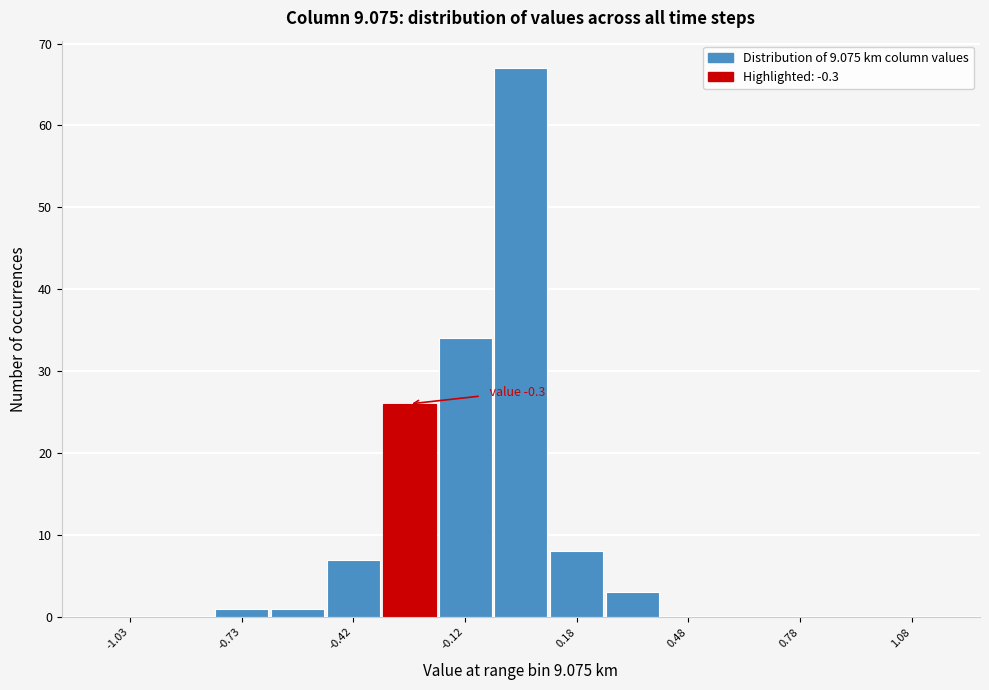

Around what value on the x-axis is the tallest bar? Give the approximate position of its centre, as read against the axis.

0.05